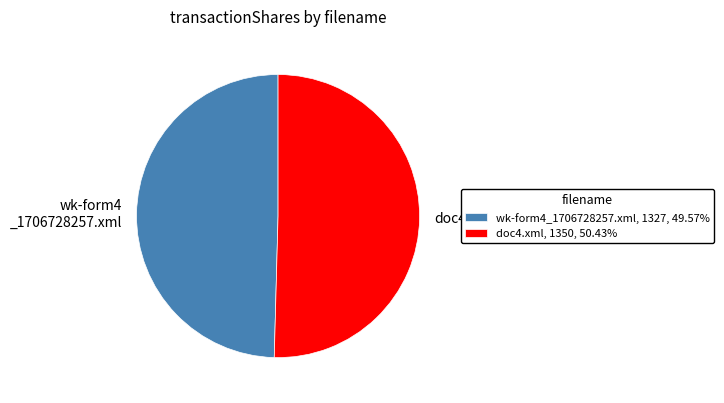

Rank the categories by value from lowest to highest.

wk-form4_1706728257.xml, doc4.xml